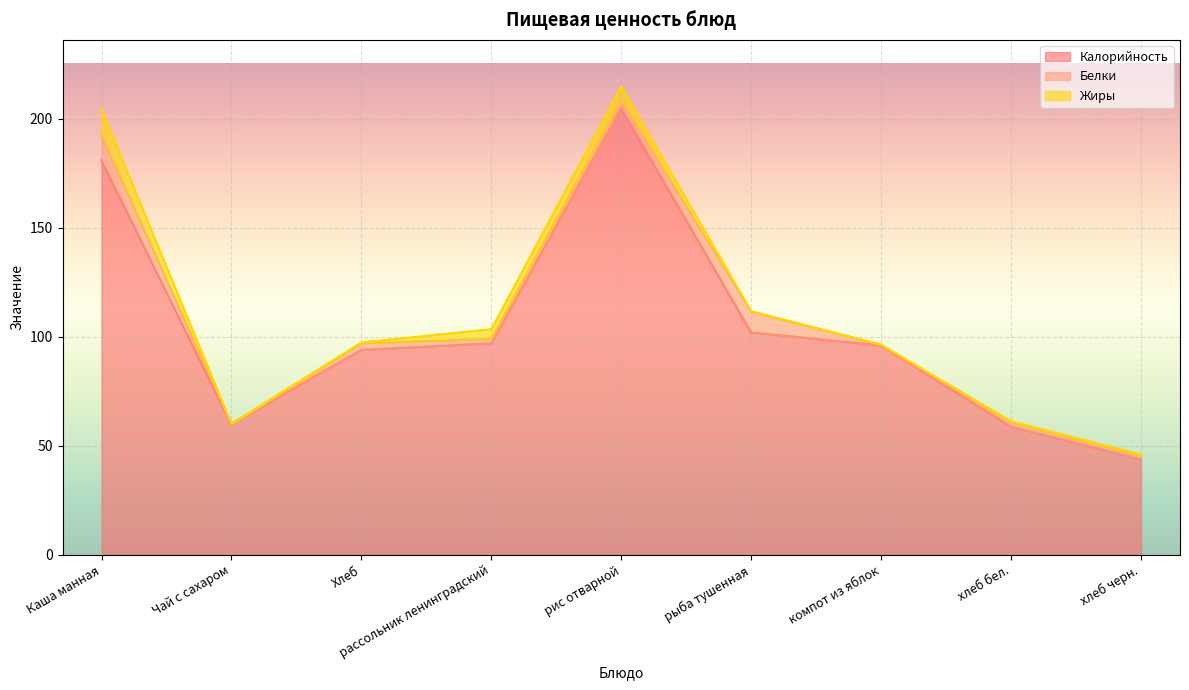

True or false: Калорийность and Белки intersect in this chart.

False